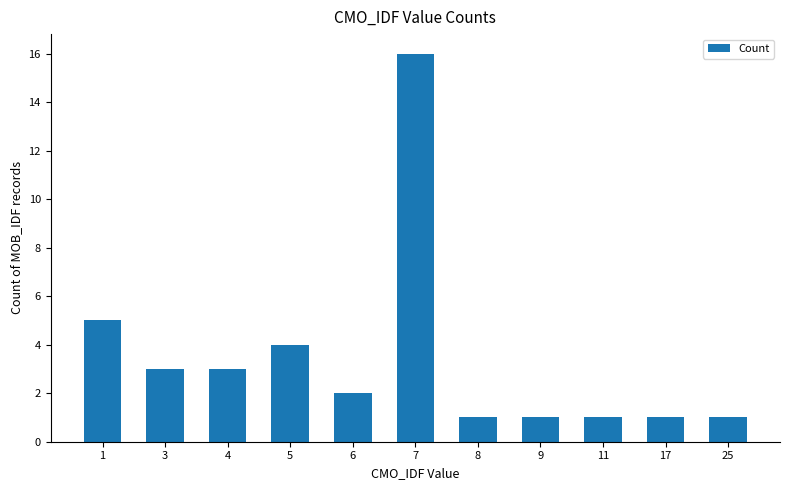

Count the number of data series in this chart.

1